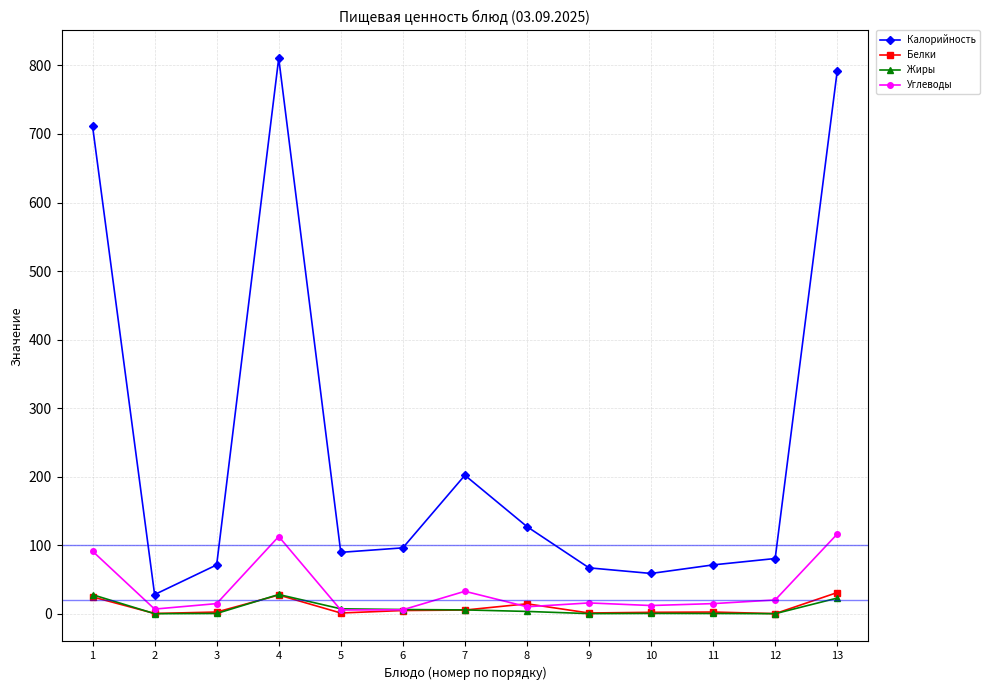

What is the difference between the maximum and minimum values in the Калорийность series?

782.6